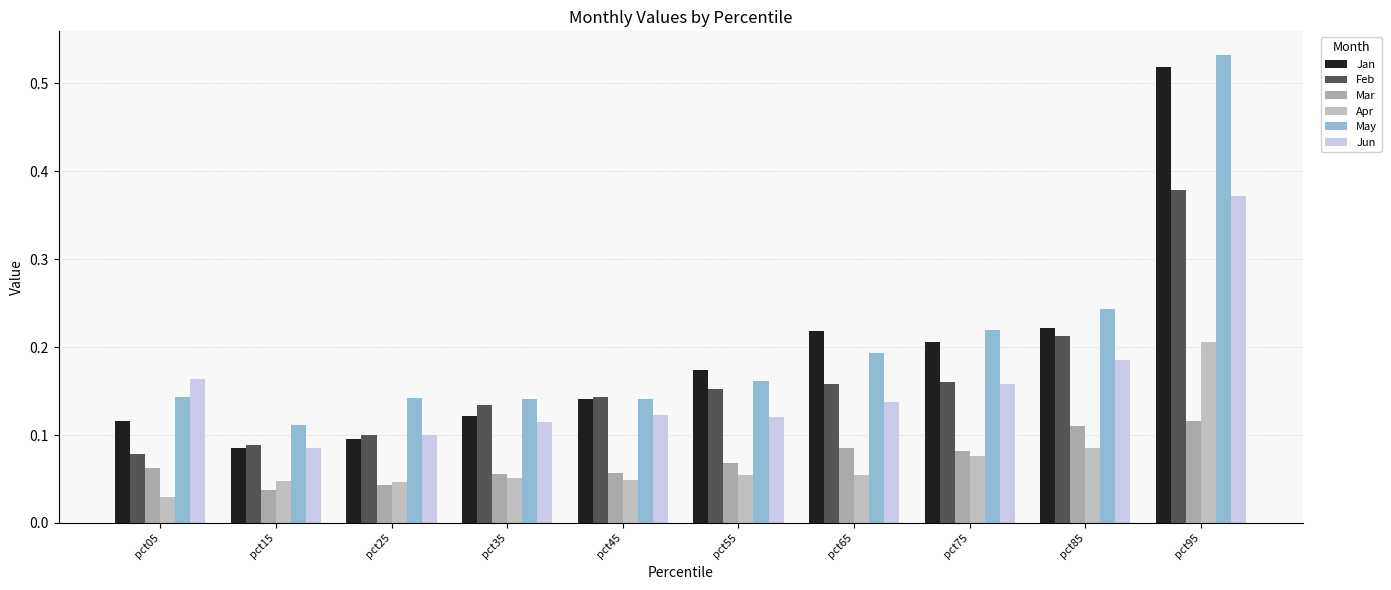

At pct25, list the series in order from largest to smallest.

May, Jun, Feb, Jan, Apr, Mar